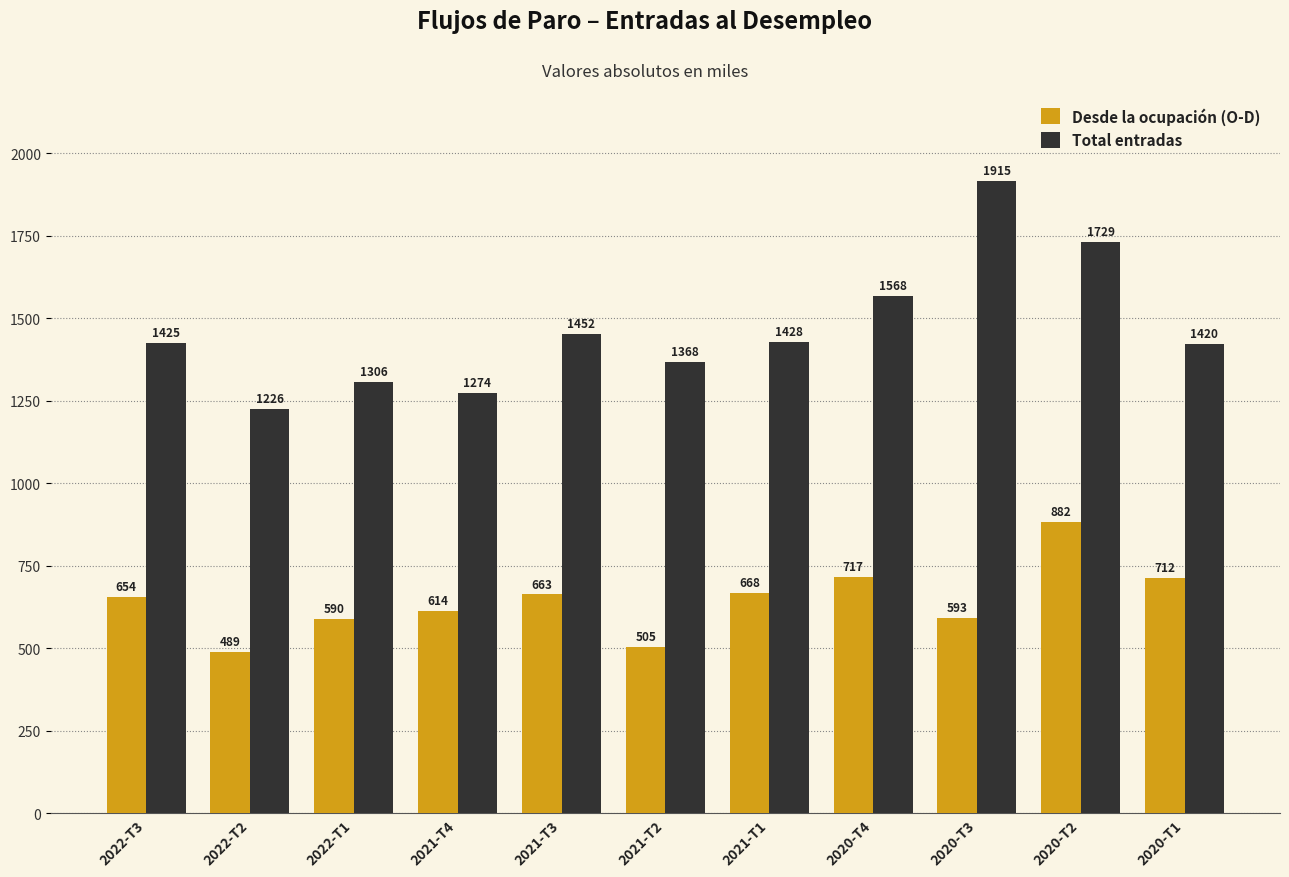

What is the label of the 10th bar from the left?

2020-T2